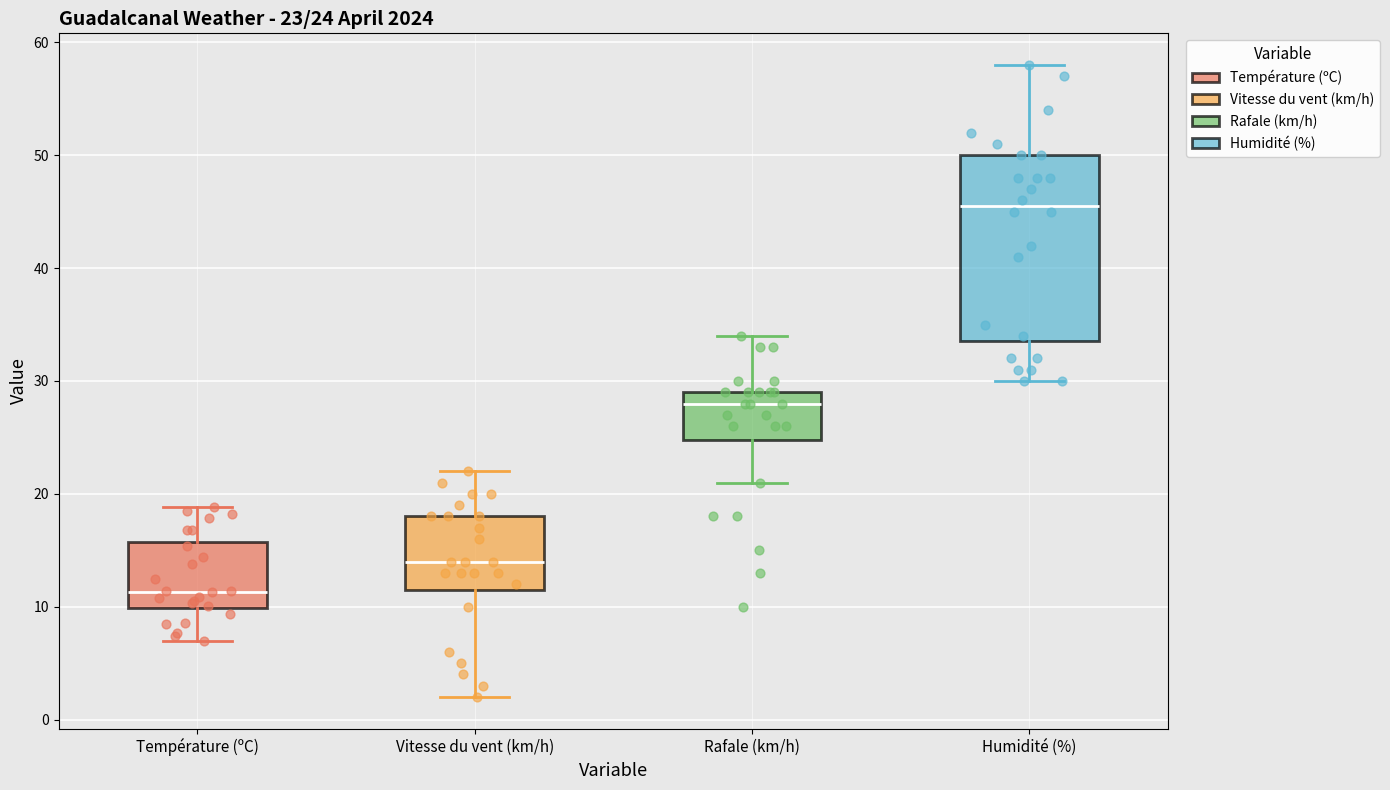

Which box is the tallest, from its lower edge to its upper edge?

Humidité (%)